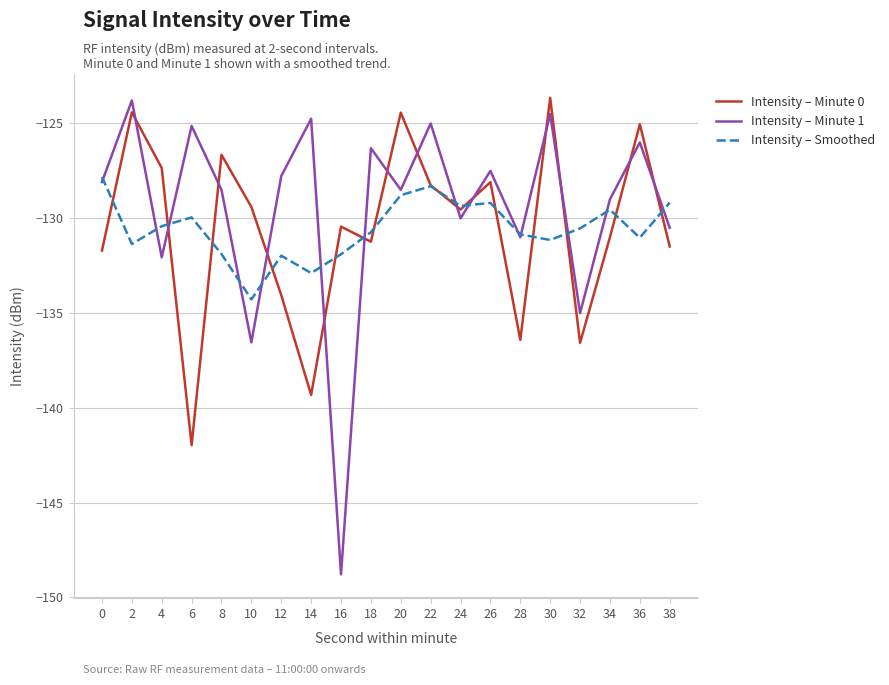

True or false: Intensity – Minute 1 has a value of -214.9 at 0.

False